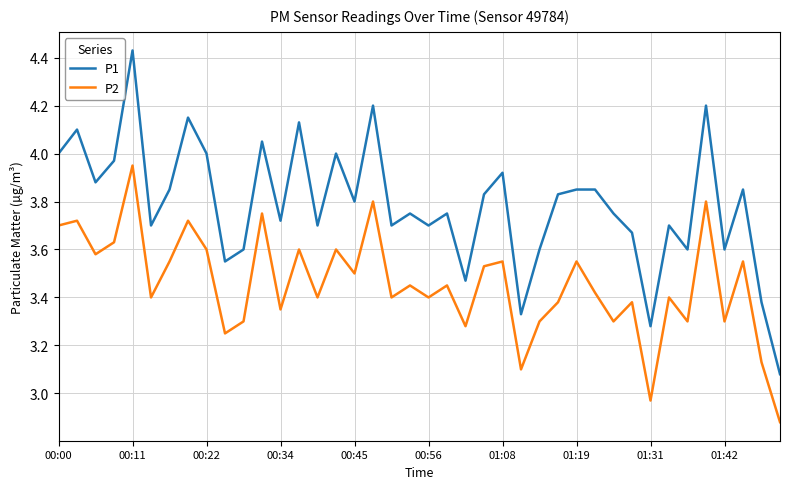

How many categories are shown in the chart?

40